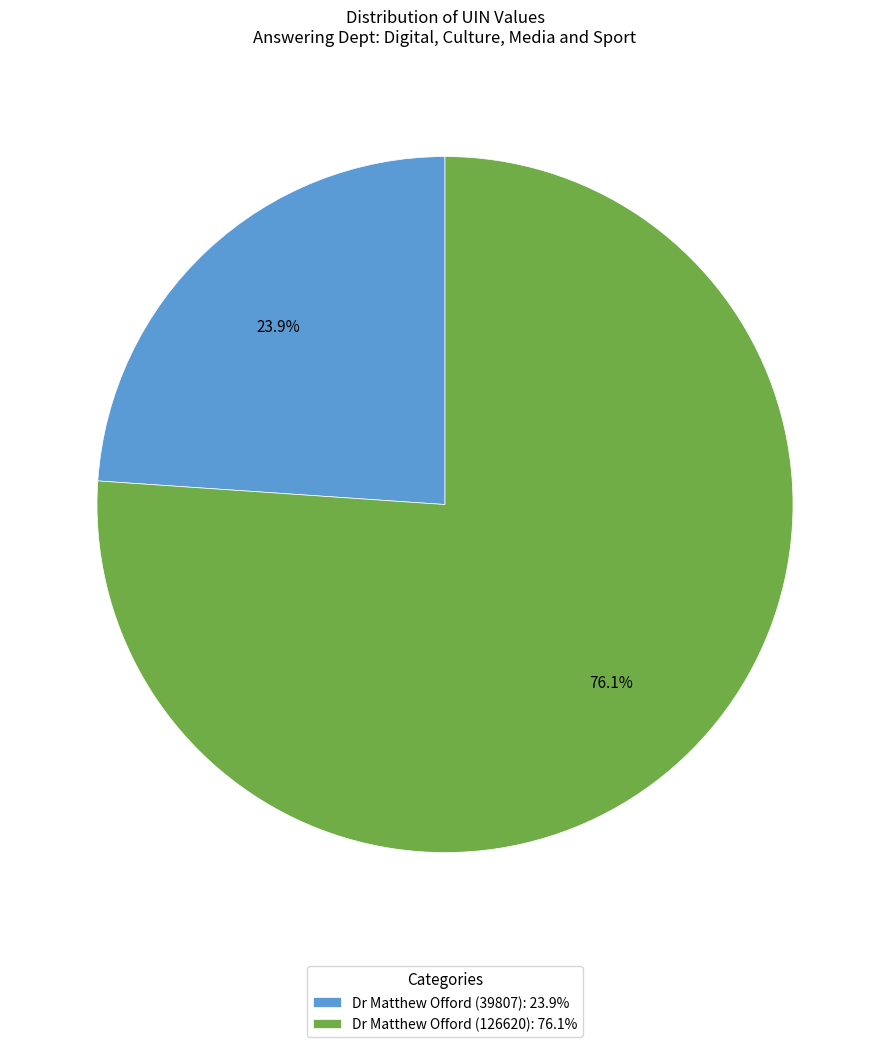

The Dr Matthew Offord (39807) slice represents 13% of the pie. True or false?

False